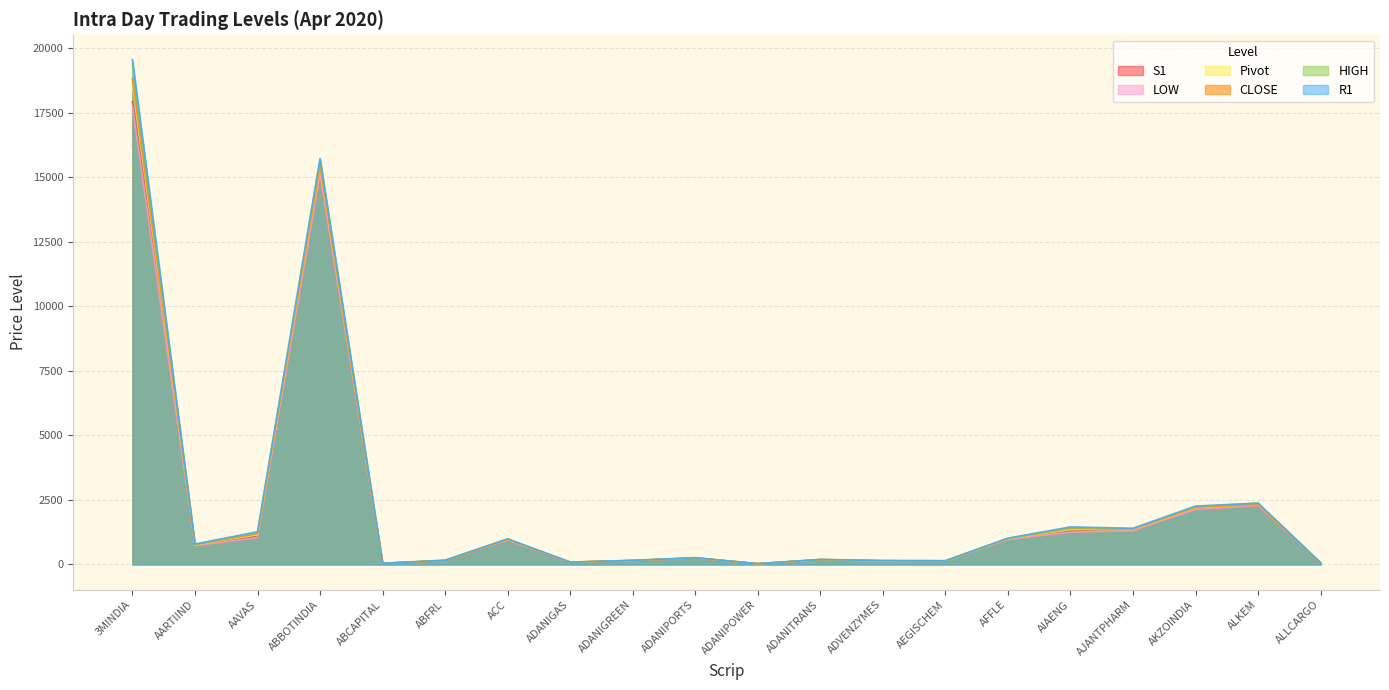

Between AKZOINDIA and ADANIPORTS, which is larger?

AKZOINDIA